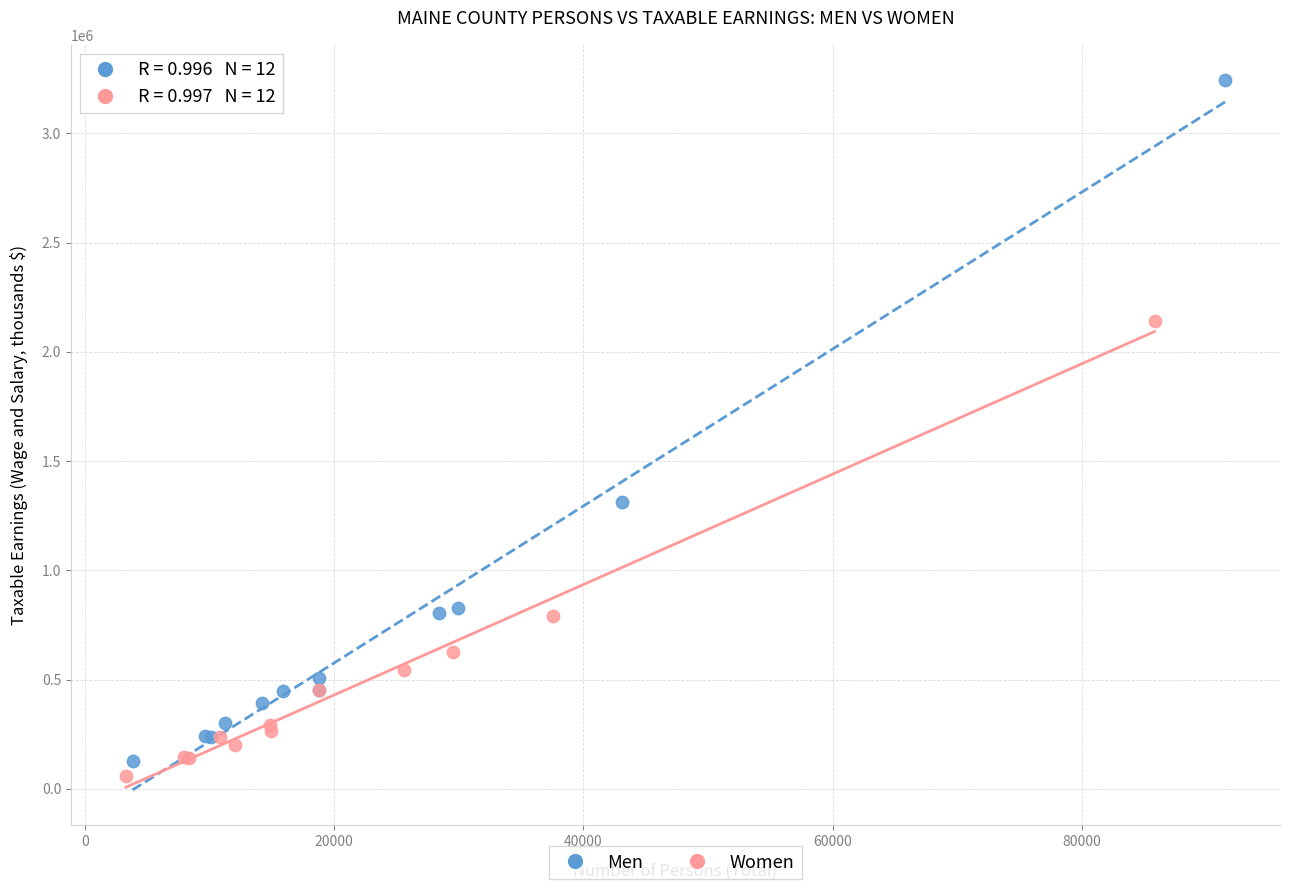

Which series contains the highest Y value?

Men